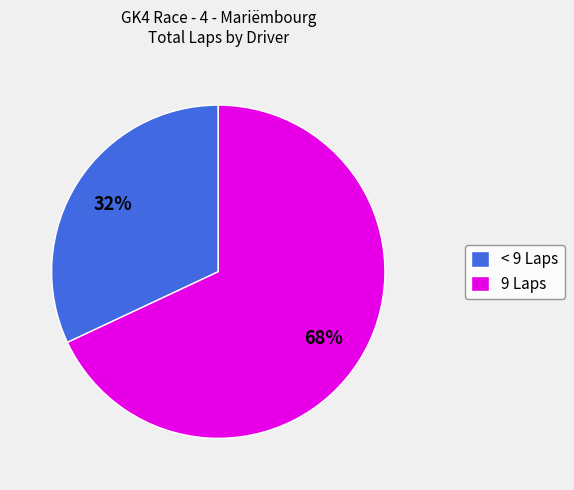

Rank the categories by value from highest to lowest.

9 Laps, < 9 Laps